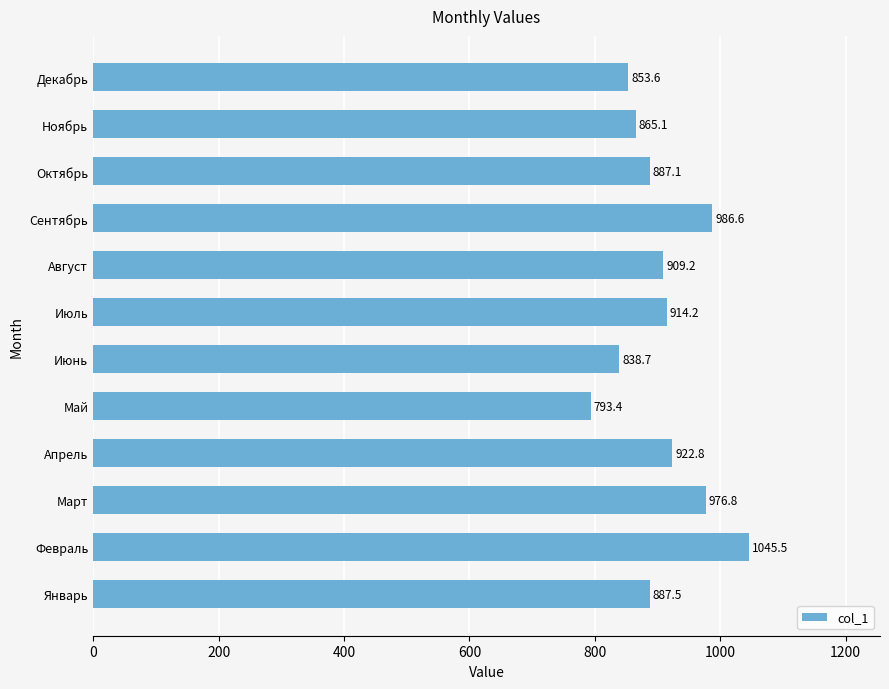

The value at Май is 394.8. True or false?

False